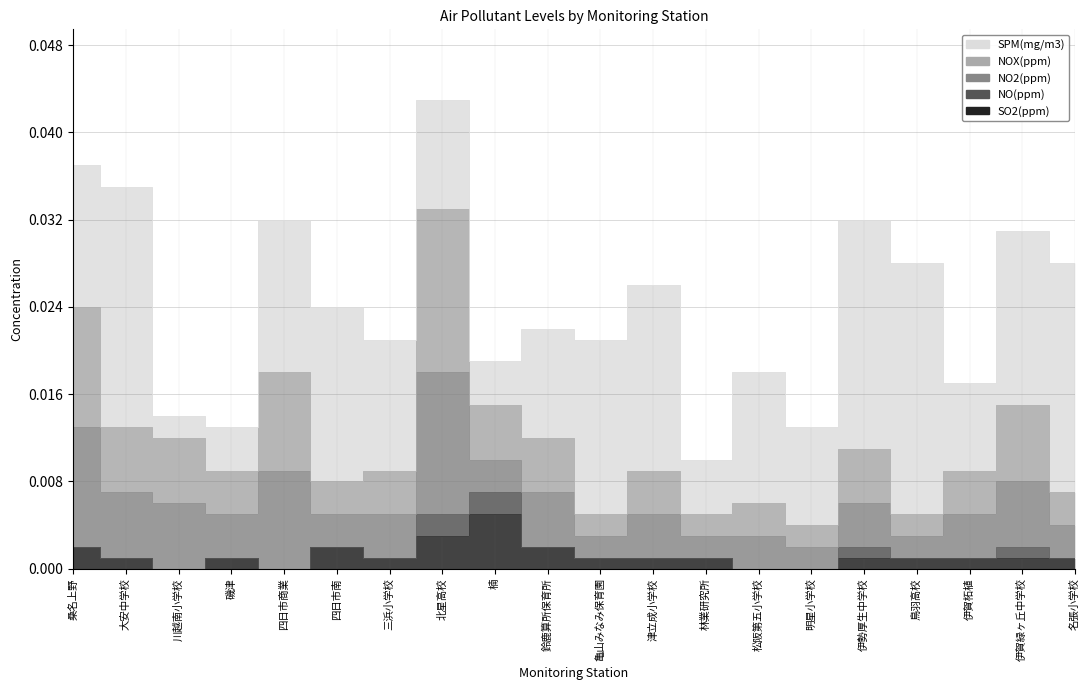

How many lines are shown in the chart?

5